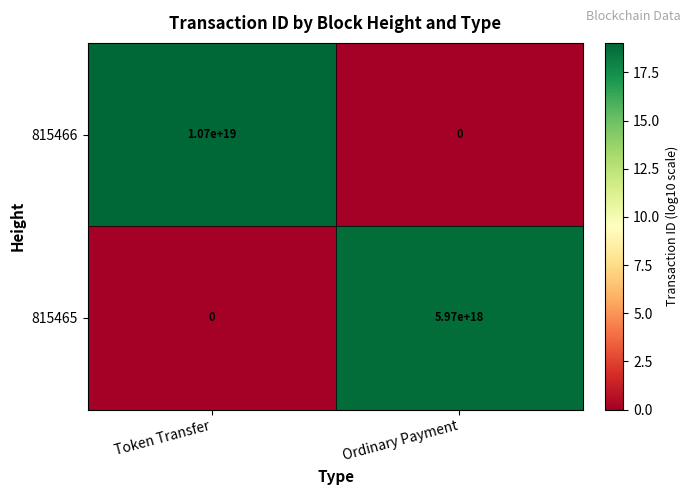

At which category does the chart reach its peak across all series?

Token Transfer